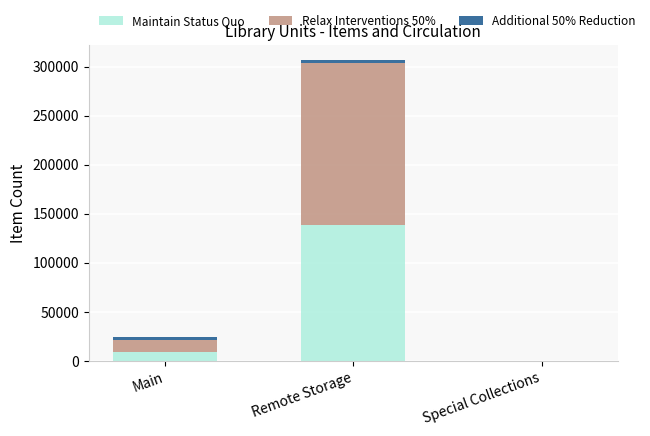

Which category has the highest value in the Maintain Status Quo series?

Remote Storage